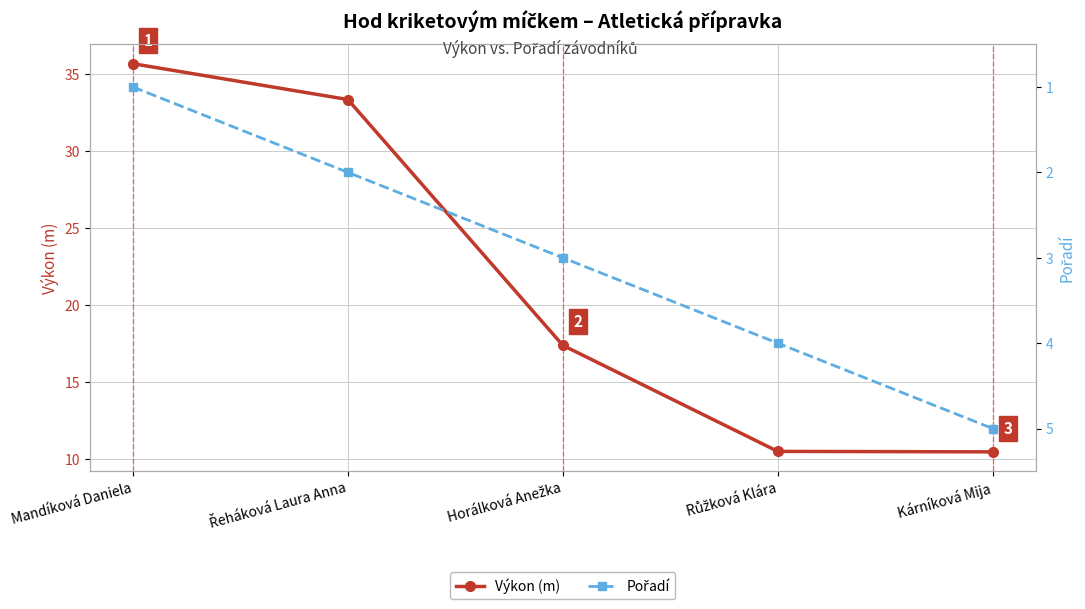

Does the chart have visible grid lines?

Yes